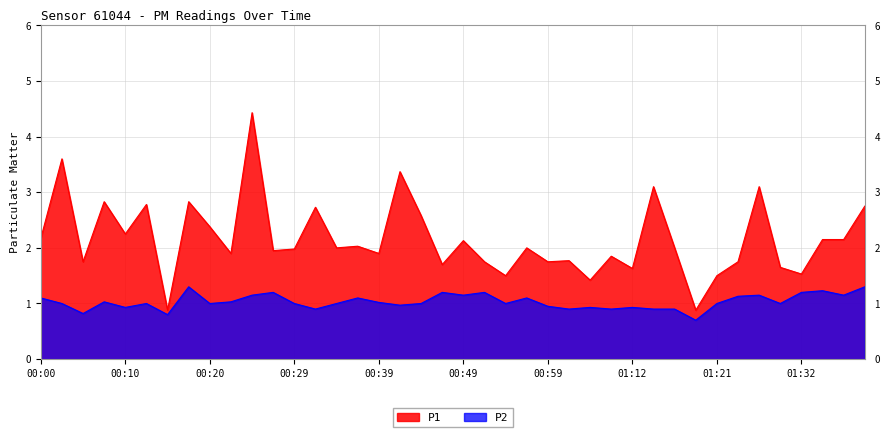

What is the sum of all P1 values?

86.4